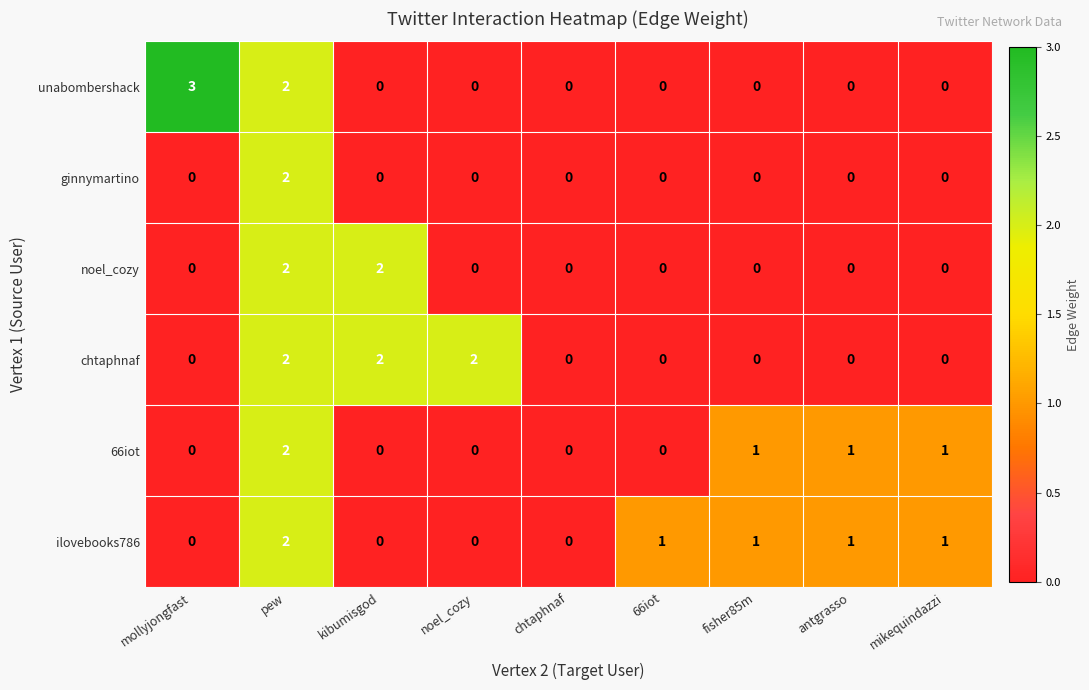

What is the sum of all unabombershack values?

5